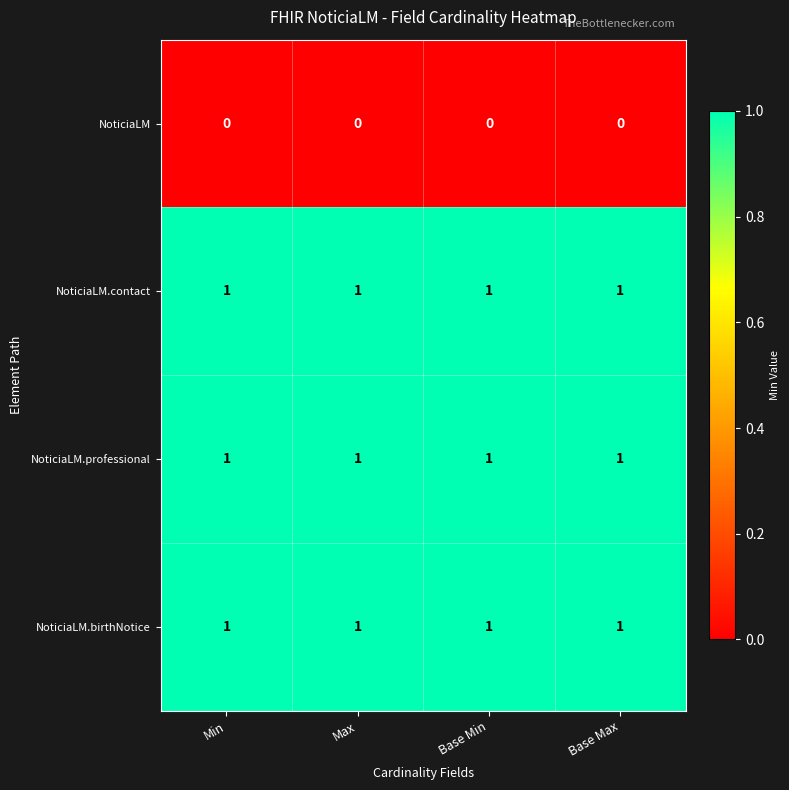

At how many categories does at least one series exceed 0?

4